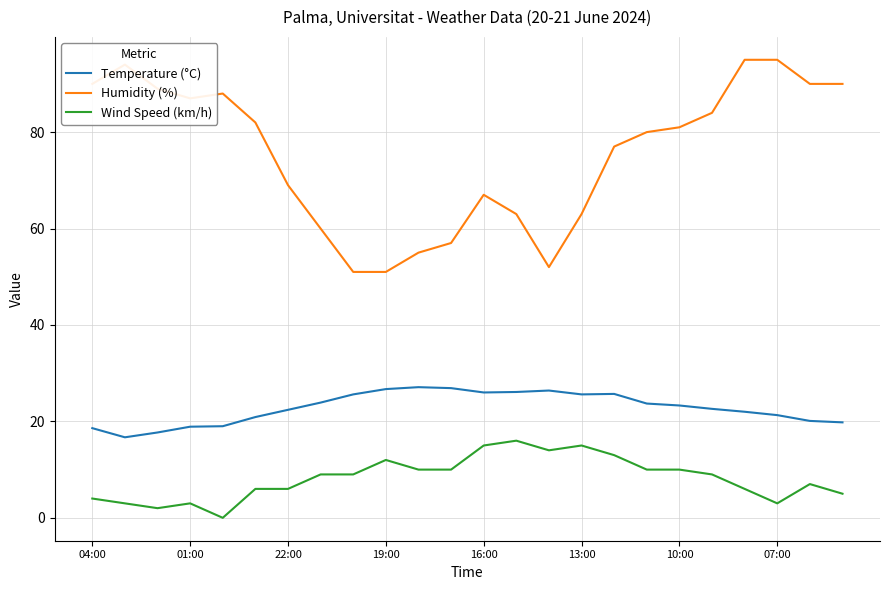

True or false: Wind Speed (km/h) and Temperature (°C) cross at least once.

False